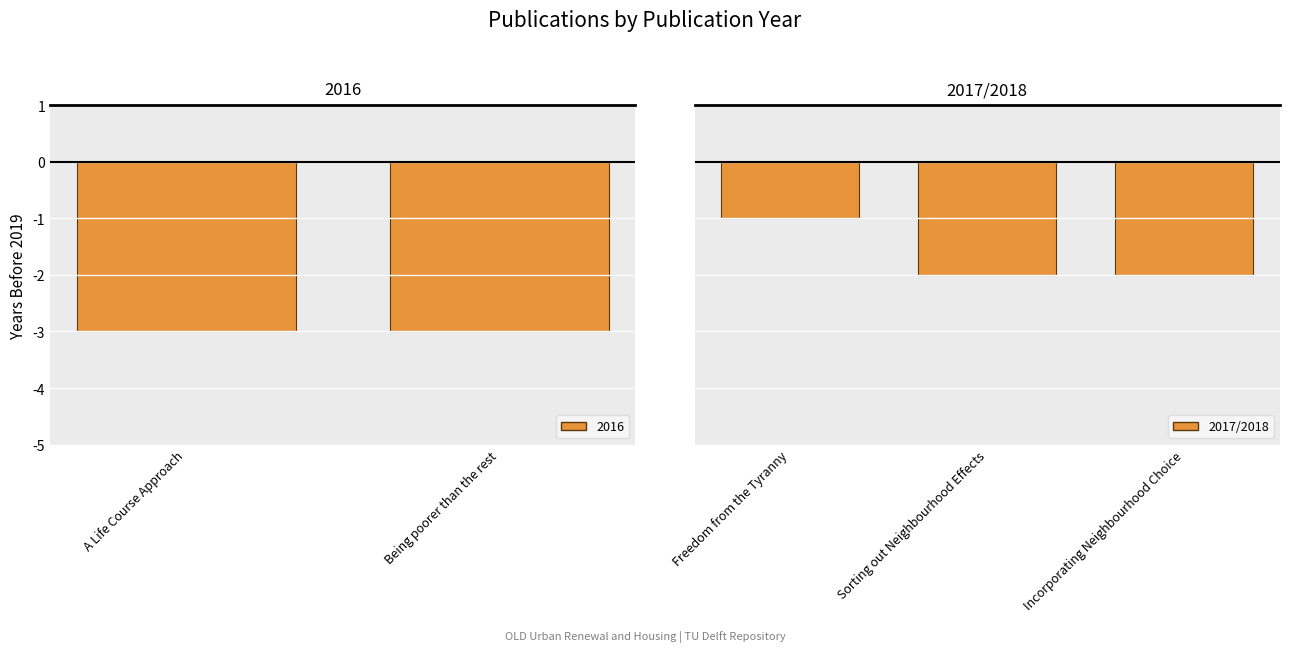

The value at Sorting out Neighbourhood Effects is -1. True or false?

False